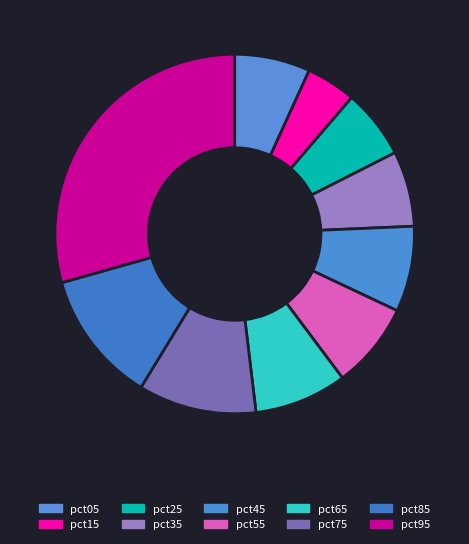

How many segments does this pie chart have?

10